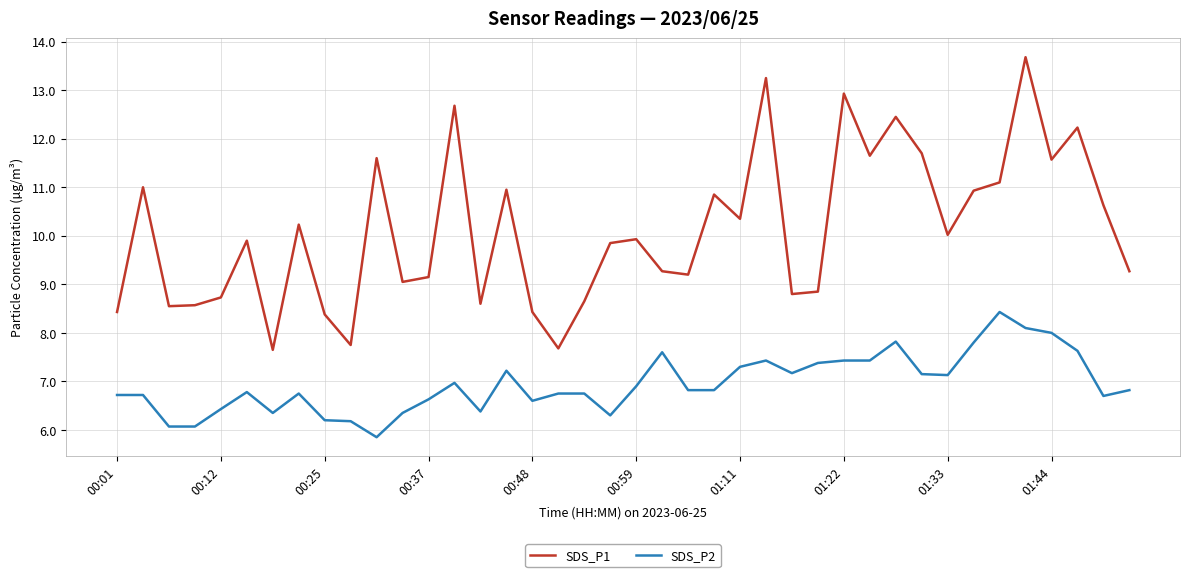

What is the difference between the maximum and minimum values in the SDS_P1 series?

6.0